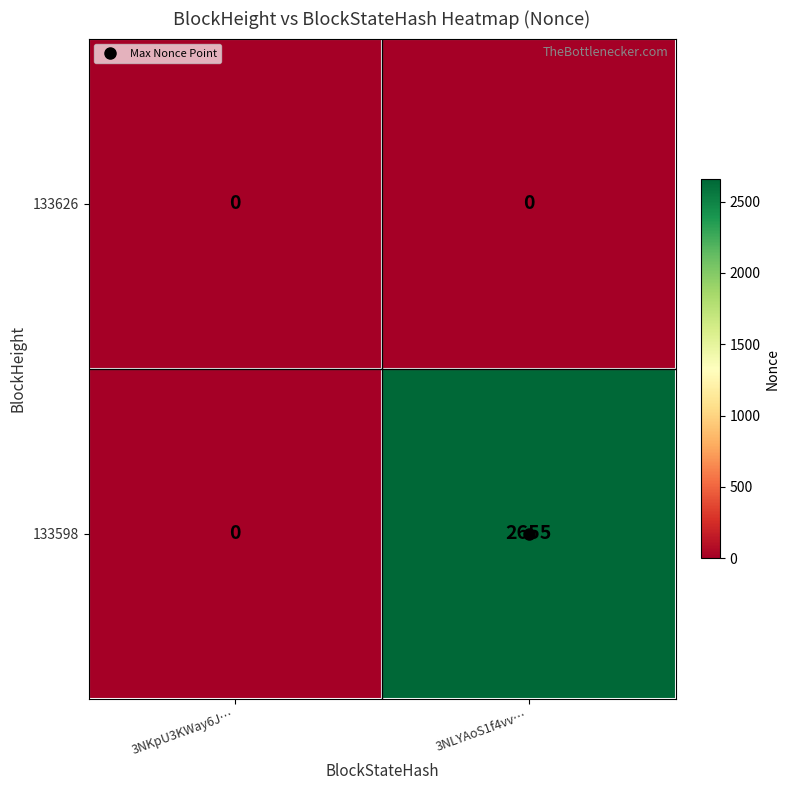

Which label corresponds to the largest value in the chart?

3NLYAoS1f4vv…